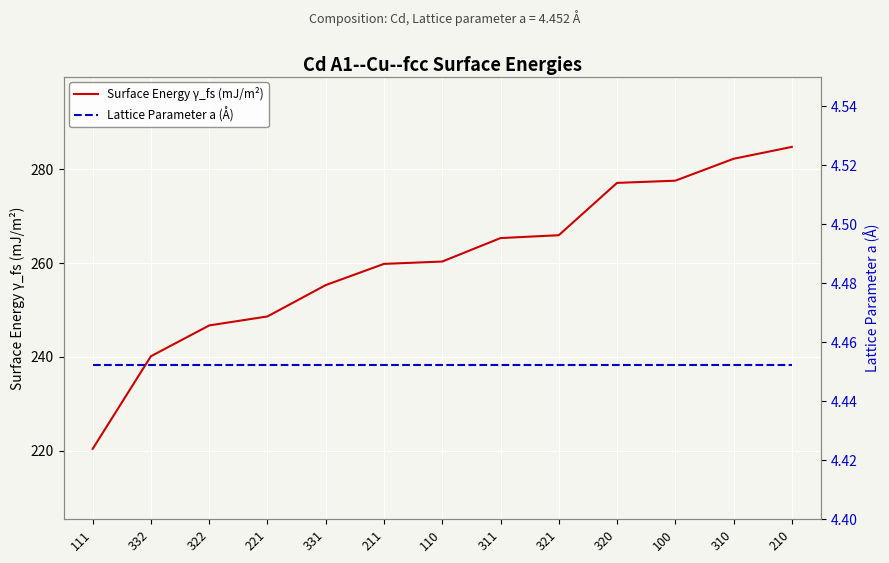

Which series changed the most between 221 and 331?

Surface Energy γ_fs (mJ/m²)